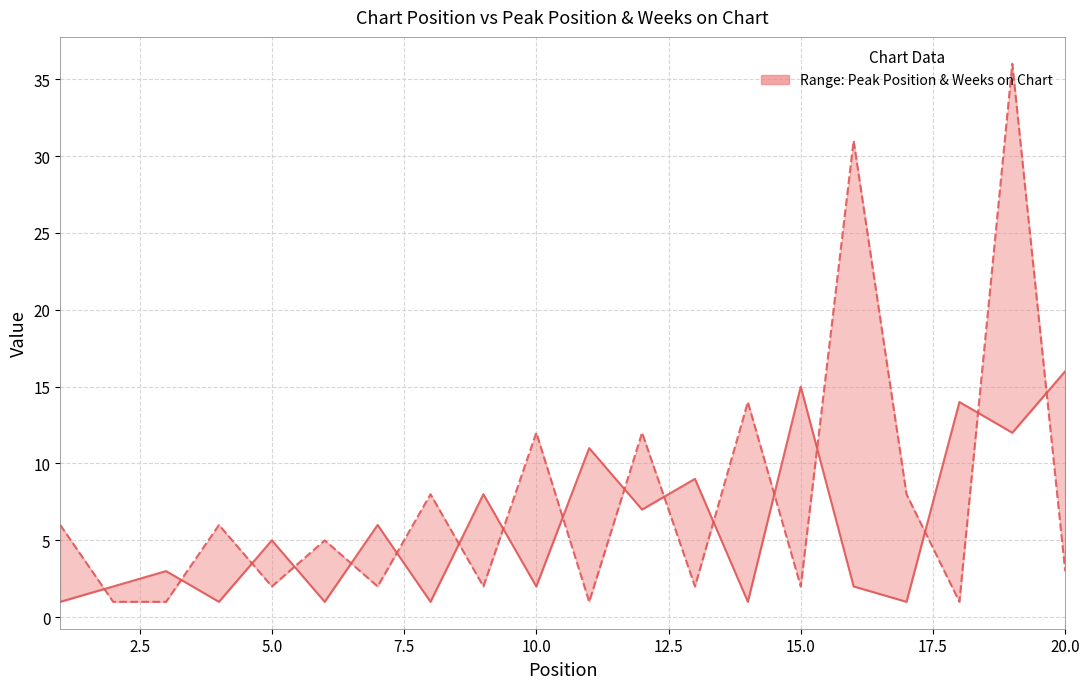

How many lines are shown in the chart?

2